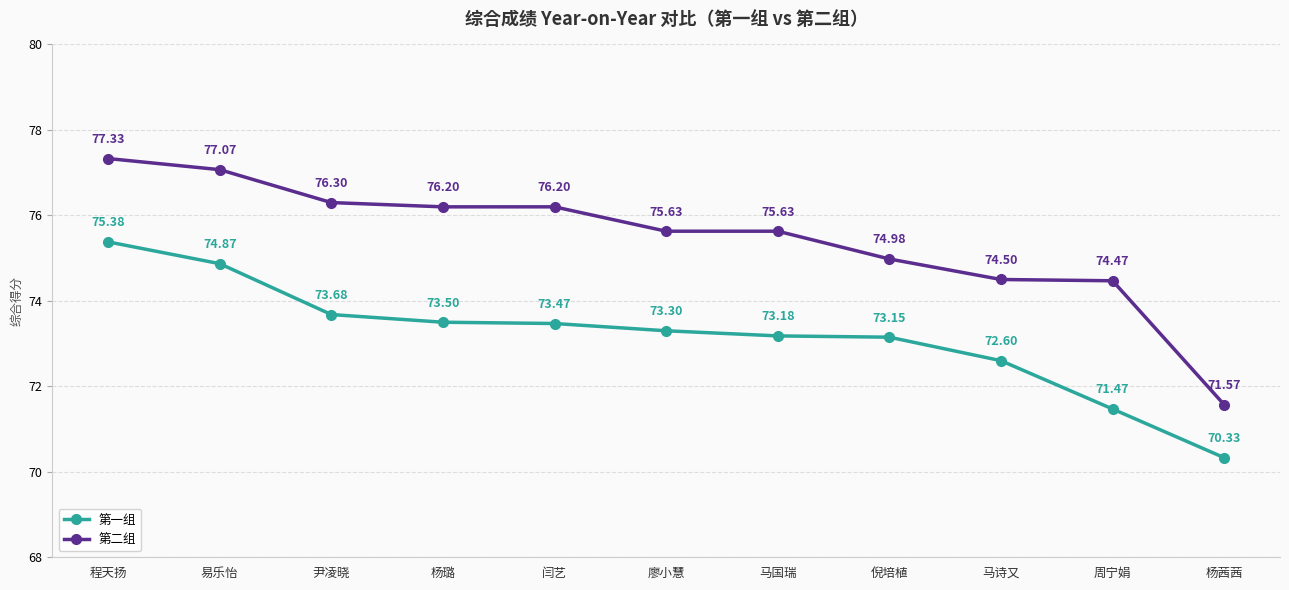

What is the greatest value displayed?

77.3